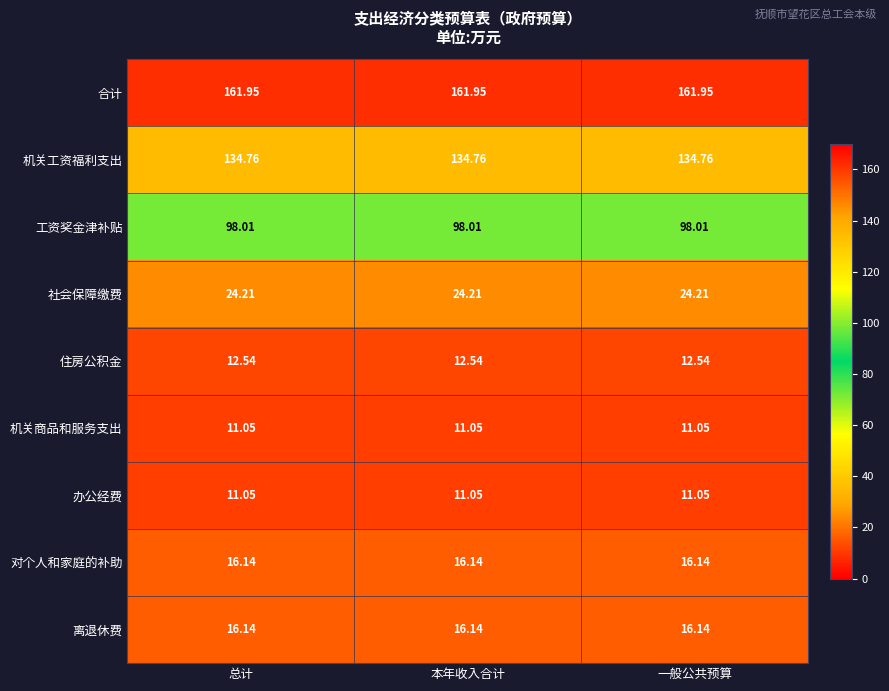

Which series has the largest total across all categories?

合计